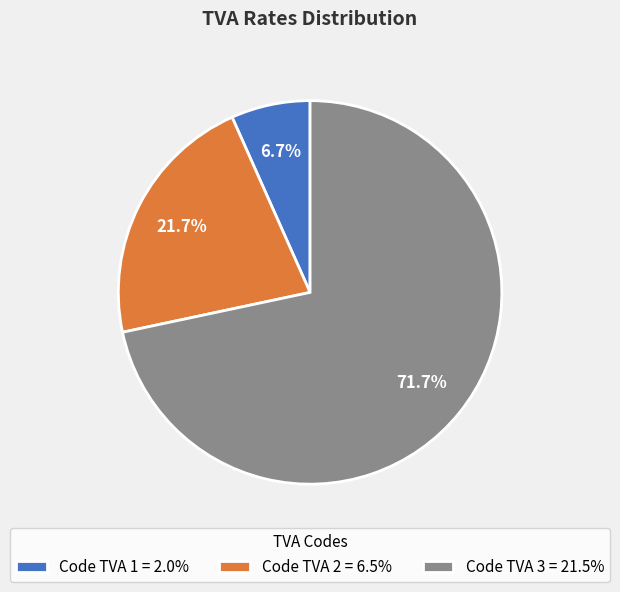

To the nearest percent, what is the average slice percentage?

33%